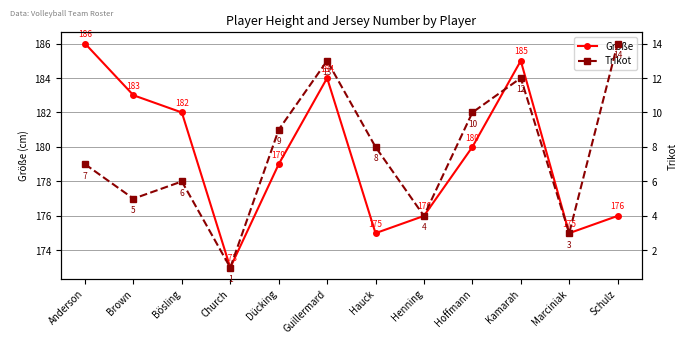

What is the label of the 5th point from the right?

Henning